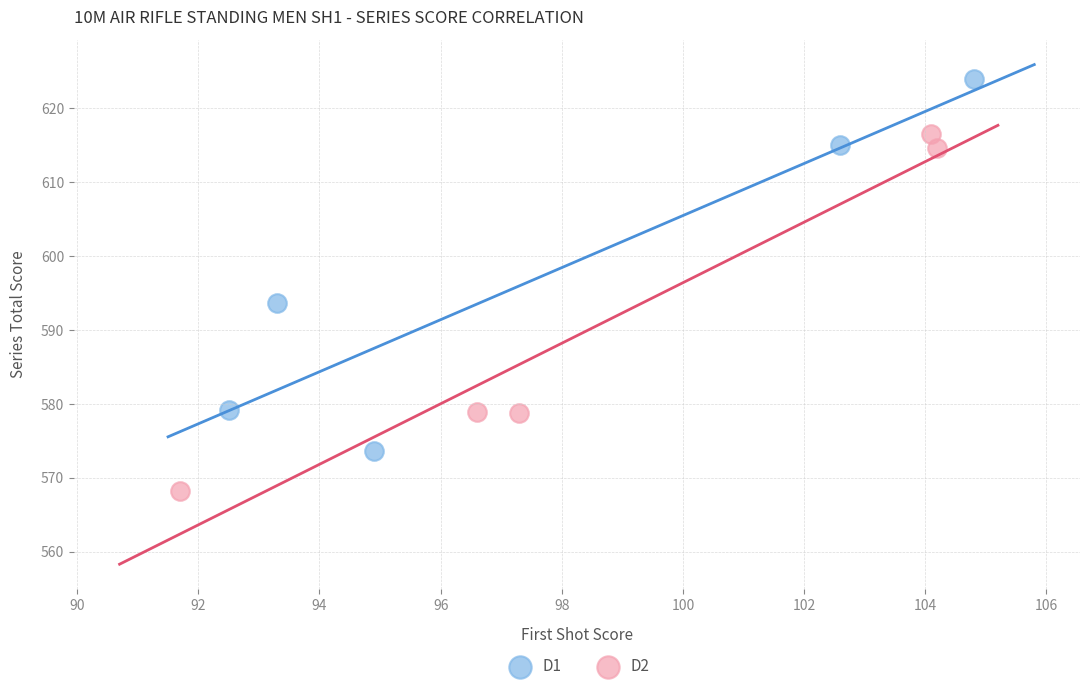

What are all the series names shown in the legend?

D1, D2